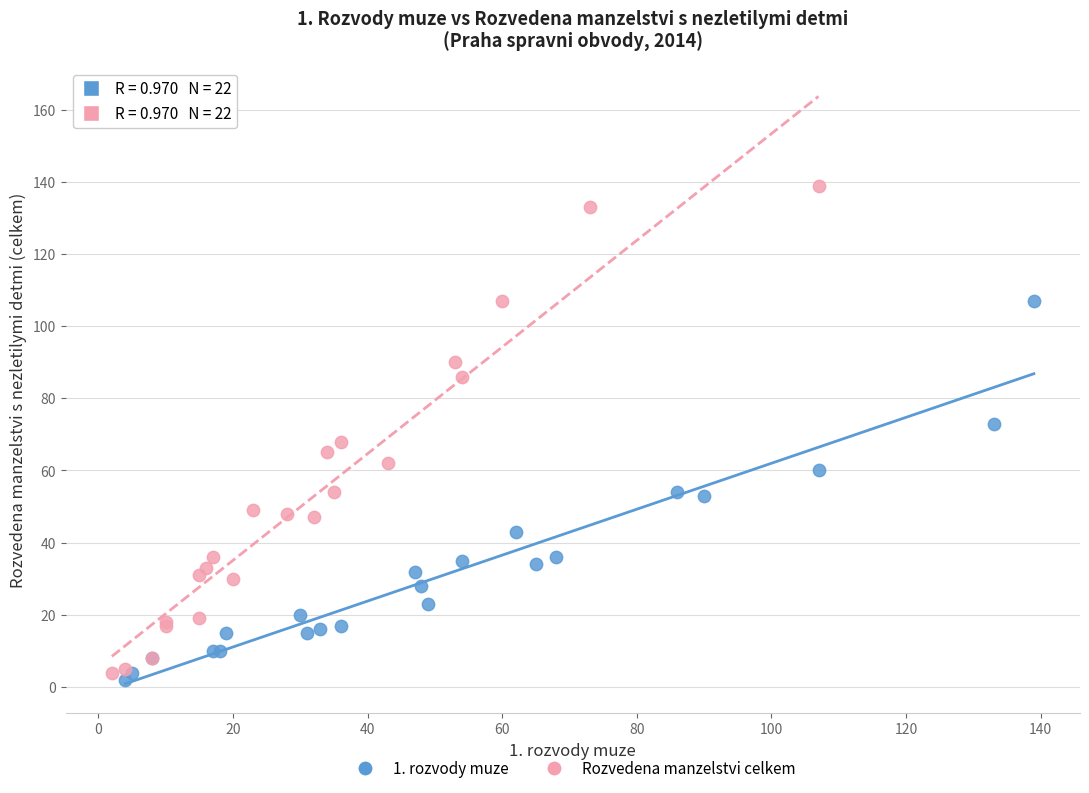

Which series contains the highest Y value?

Rozvedena manzelstvi celkem